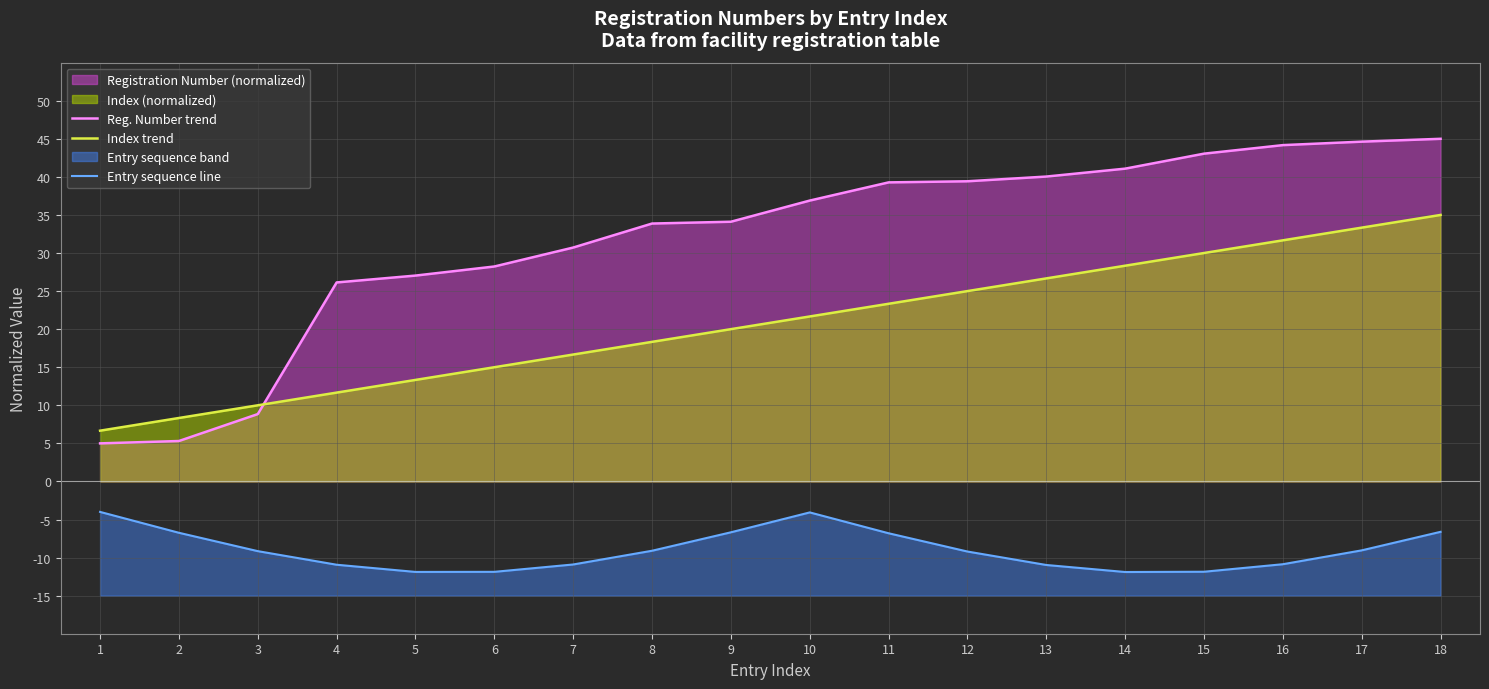

The Index trend series shows 26.9 at 9. True or false?

False